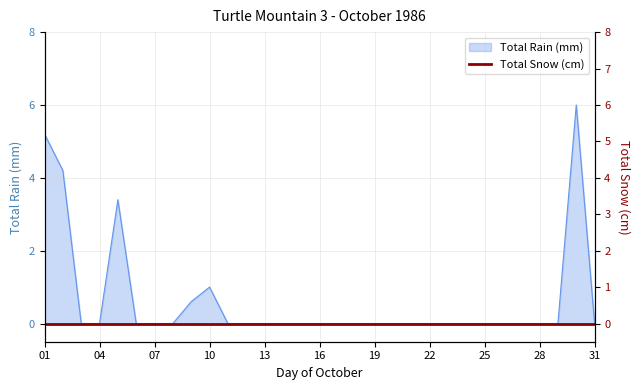

At which label is the value closest to 3?

05